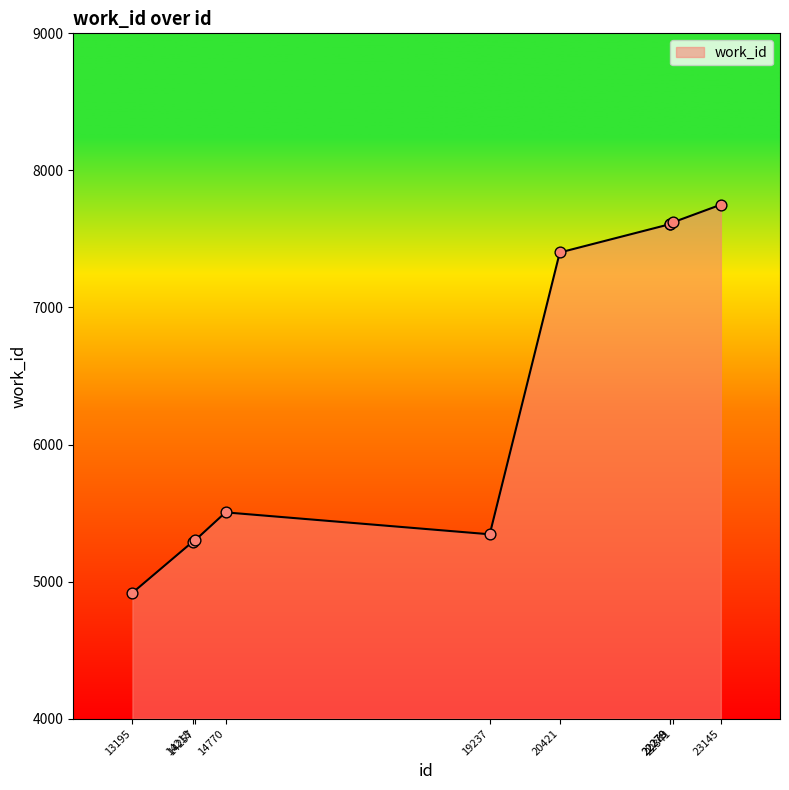

Between 19237 and 22278, which is larger?

22278